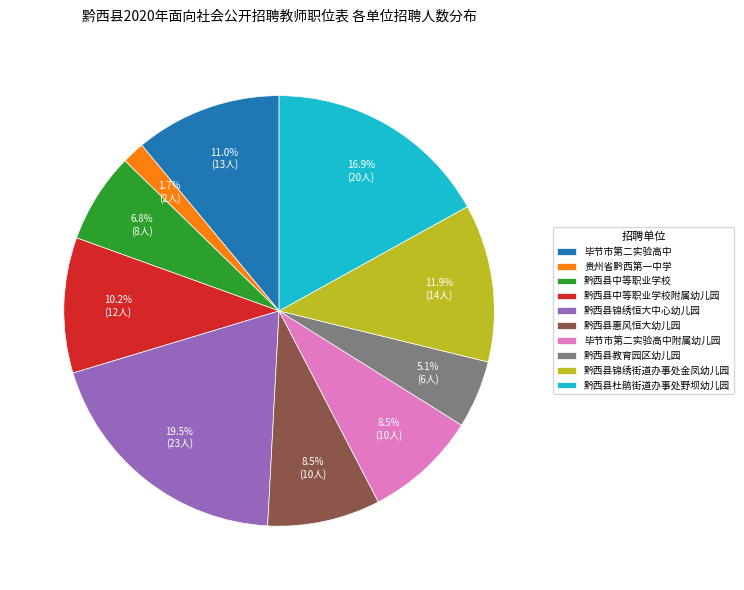

Count the number of slices in the pie.

10